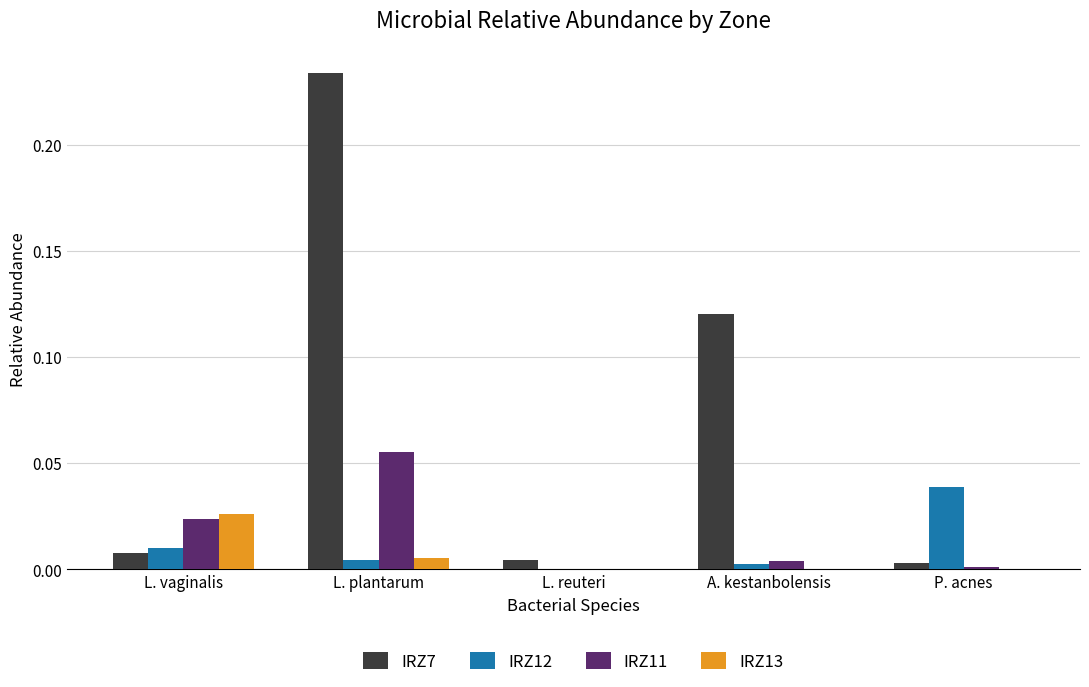

What are all the series names shown in the legend?

IRZ7, IRZ12, IRZ11, IRZ13